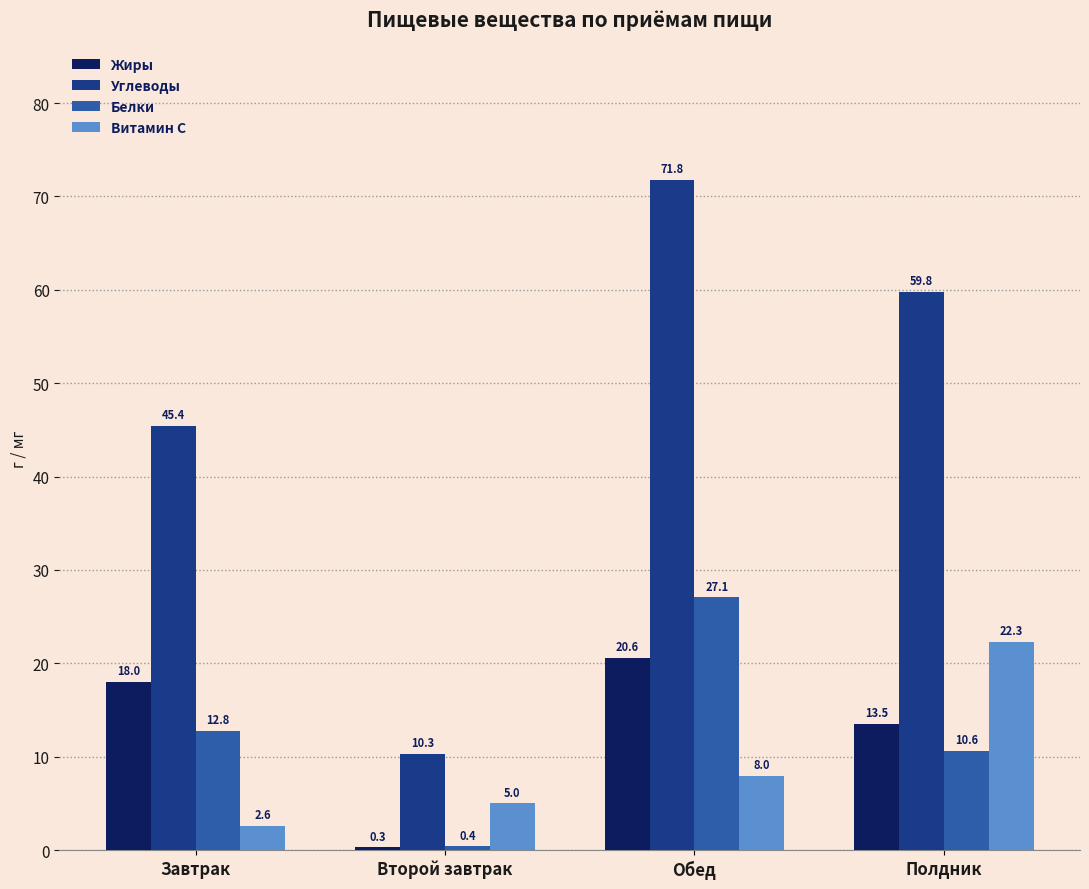

What position from the left is Обед?

3